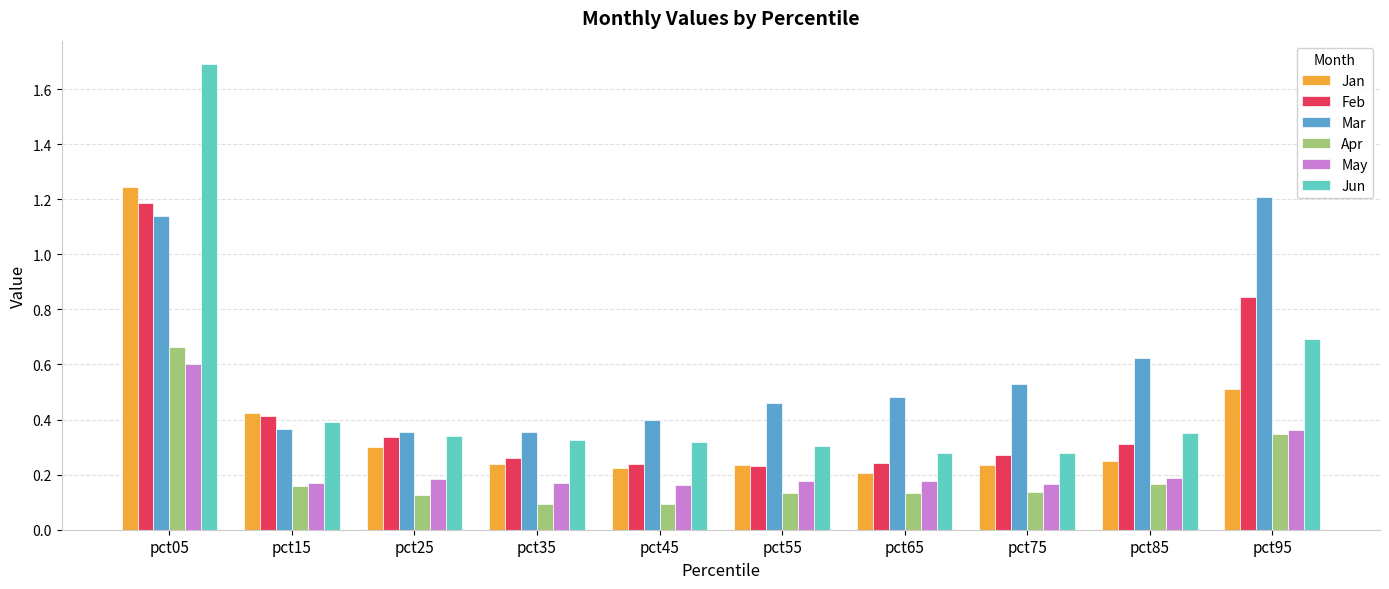

The Jan series shows 0.1 at pct85. True or false?

False